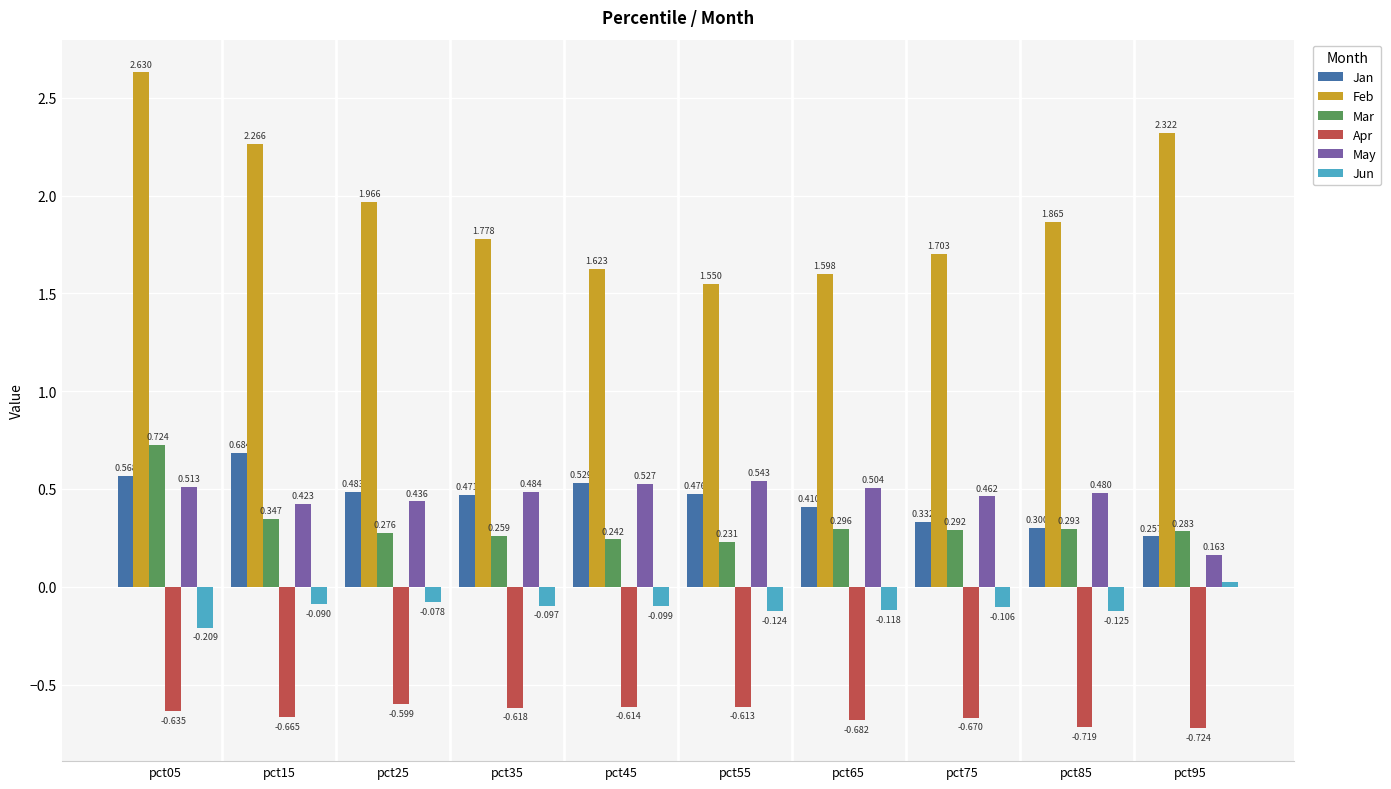

At which category does the chart reach its peak across all series?

pct05